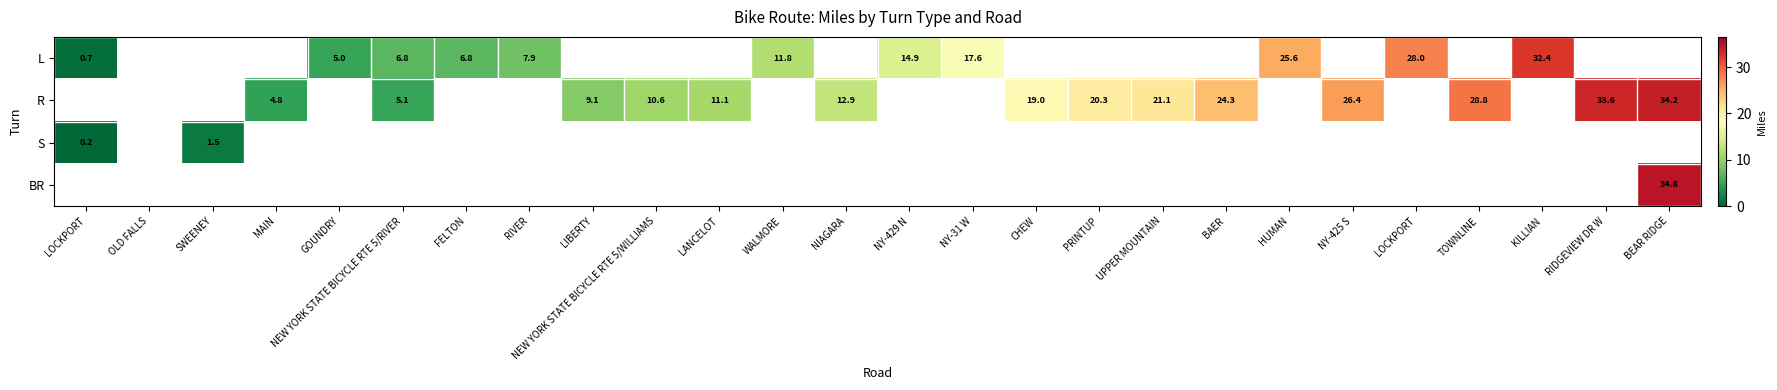

True or false: R has a value of 8.5 at NEW YORK STATE BICYCLE RTE 5/RIVER.

False